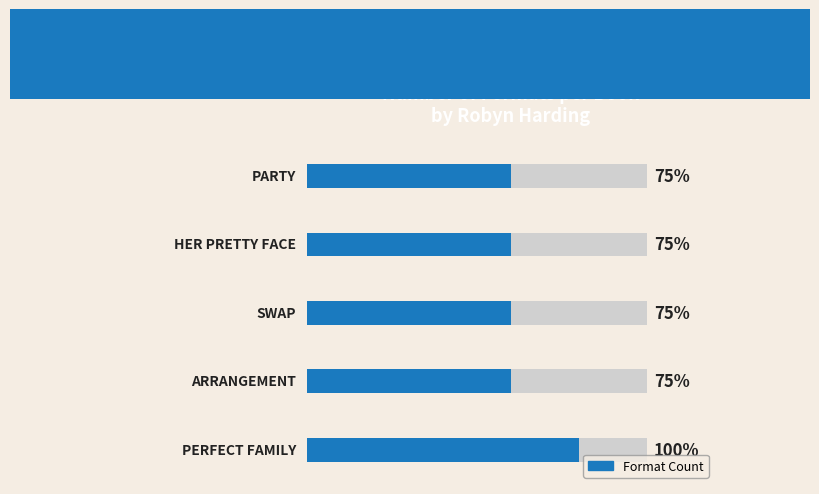

How many series are shown in this chart?

1